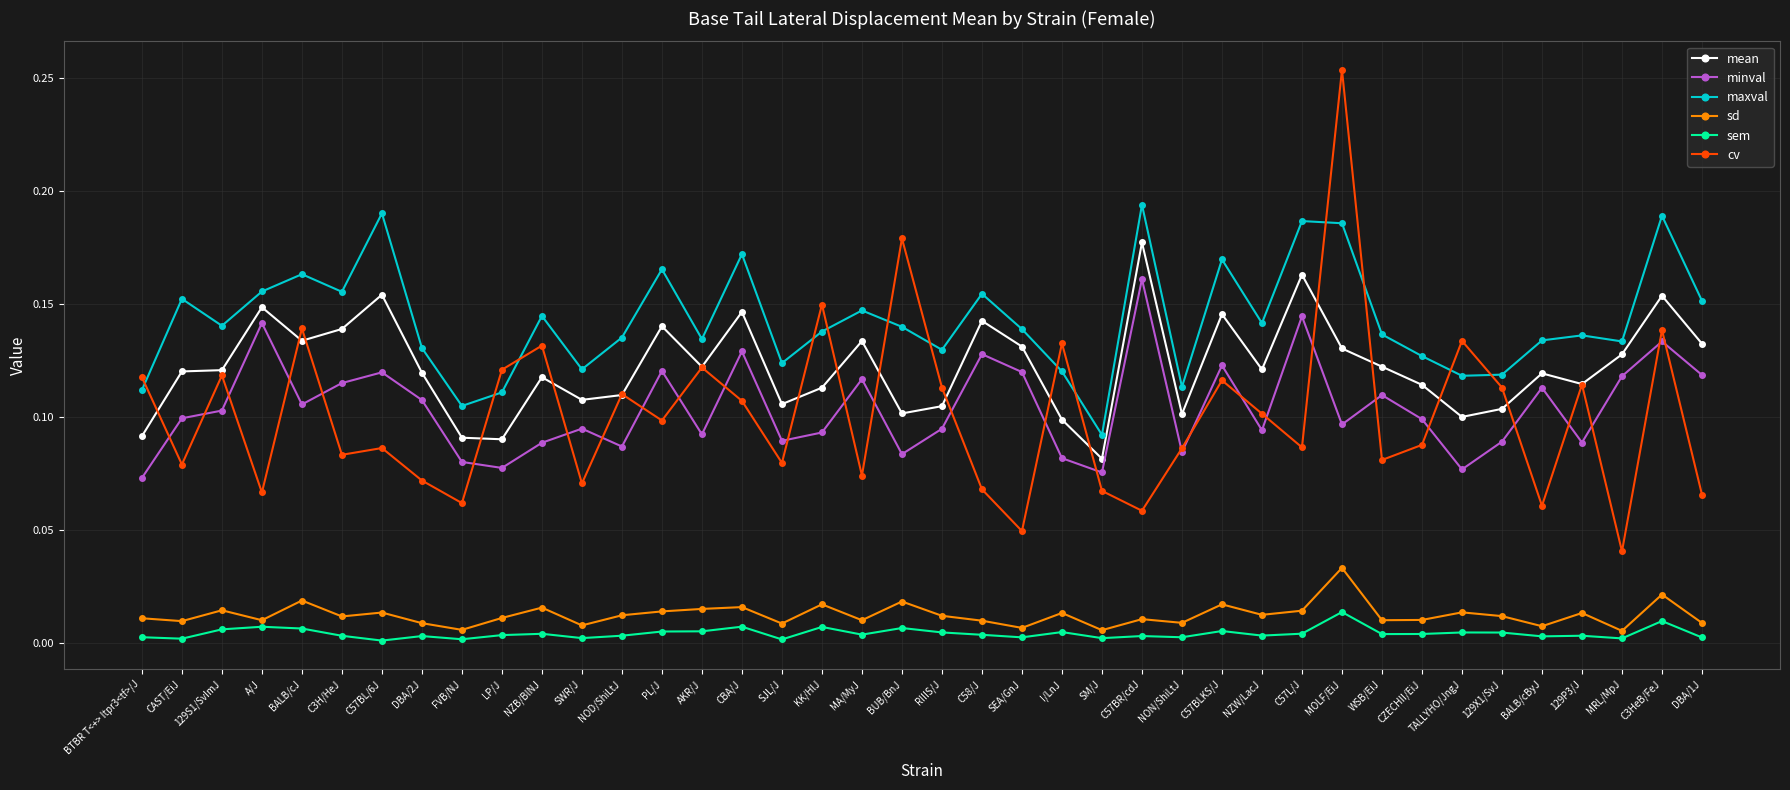

Rank the series by their maximum value, from highest to lowest.

cv, maxval, mean, minval, sd, sem